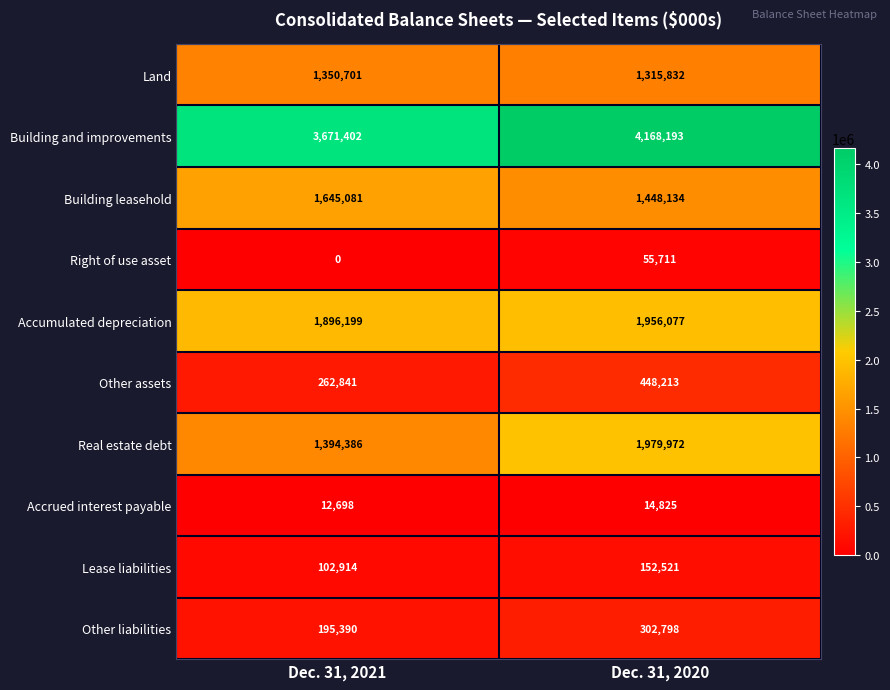

List the series in order of their peak value, highest first.

Building and improvements, Real estate debt, Accumulated depreciation, Building leasehold, Land, Other assets, Other liabilities, Lease liabilities, Right of use asset, Accrued interest payable